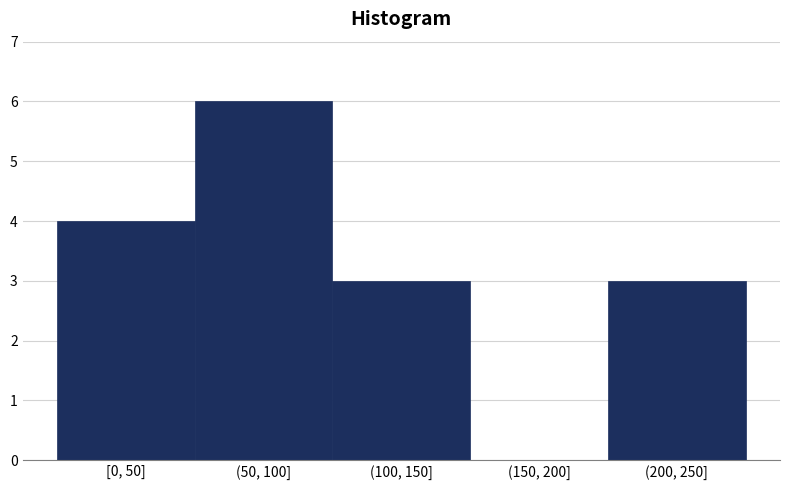

Between (150, 200] and (100, 150], which is larger?

(100, 150]